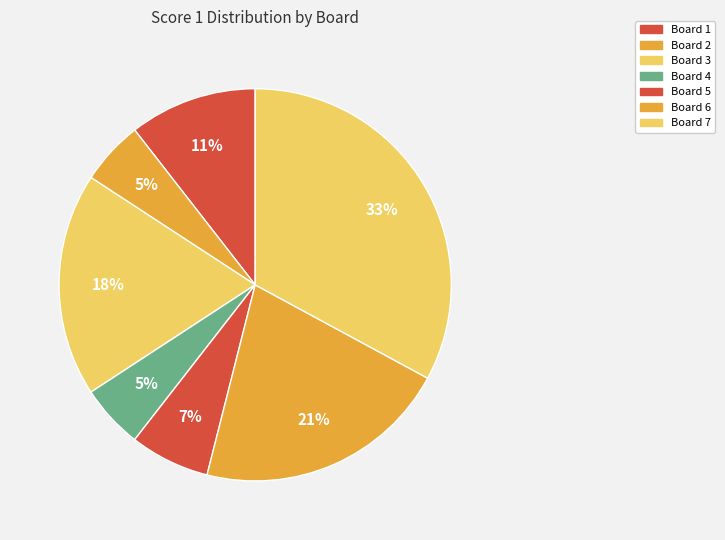

Does Board 6 account for over 50% of the chart?

No